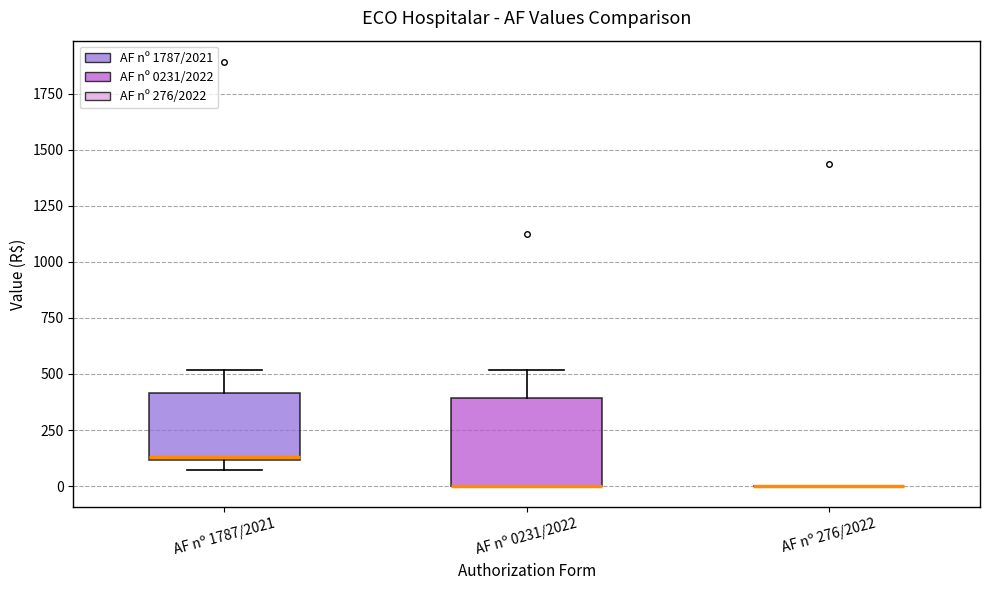

Reading left to right, transcribe this box plot: for each box, give where its median line is, the range the box spans, and where its two whiskers end, as read against the y-axis. The values are not printed on the chart, so give them approximately, as read against the axis.

AF nº 1787/2021: median 150, box 100 to 400, whiskers 50 to 500
AF nº 0231/2022: median 0 (drawn on the box's lower edge), box 0 to 400, whiskers 0 to 500
AF nº 276/2022: box collapsed to a line at 0, whiskers 0 to 0